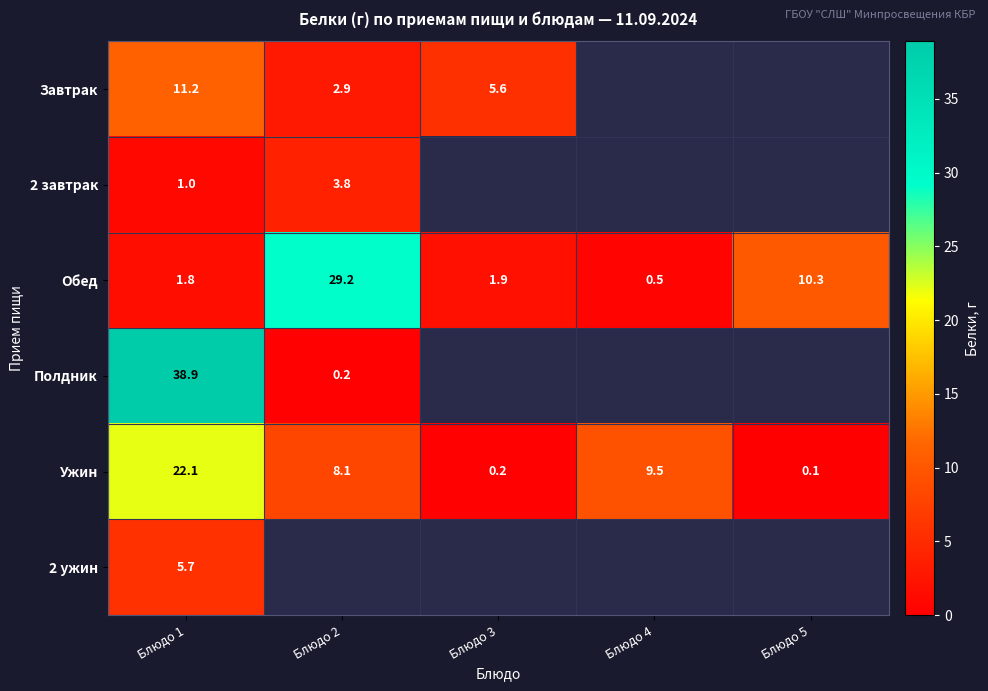

At which label does Обед reach its minimum?

Блюдо 4